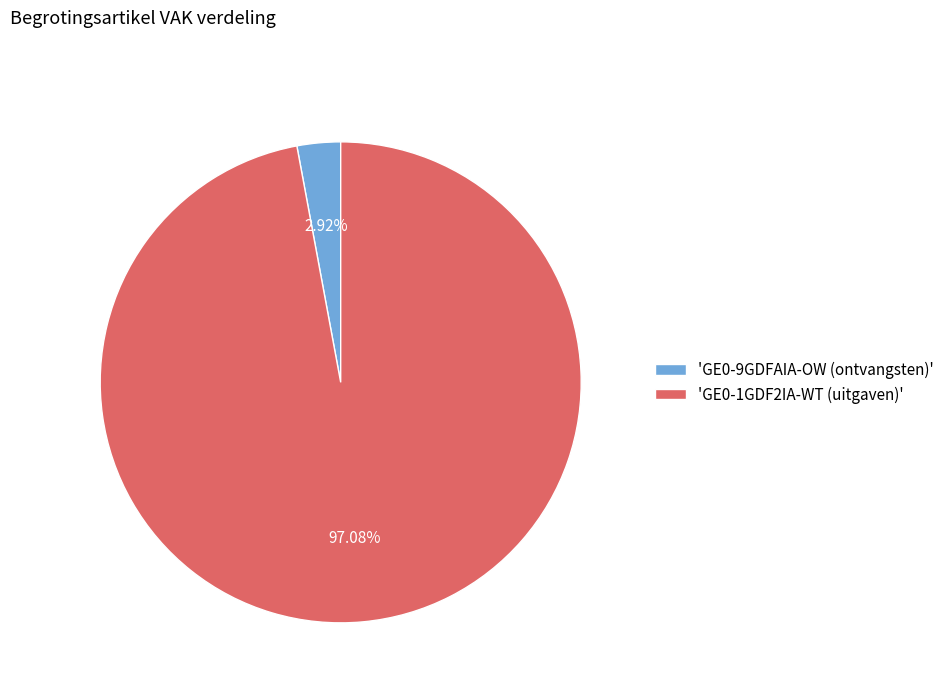

Rank the categories by value from lowest to highest.

'GE0-9GDFAIA-OW (ontvangsten)', 'GE0-1GDF2IA-WT (uitgaven)'